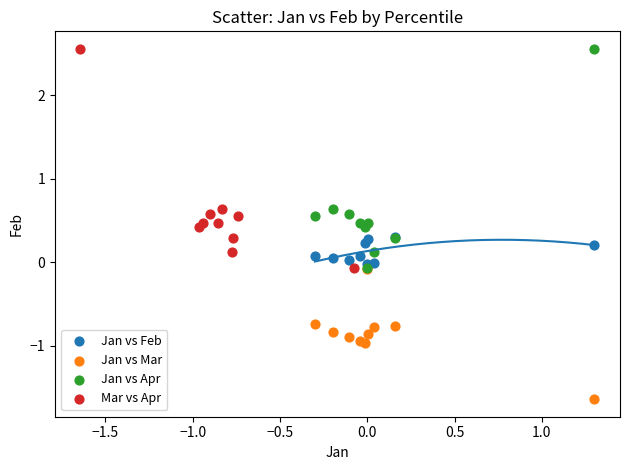

Which series reaches the minimum Y coordinate?

Jan vs Mar